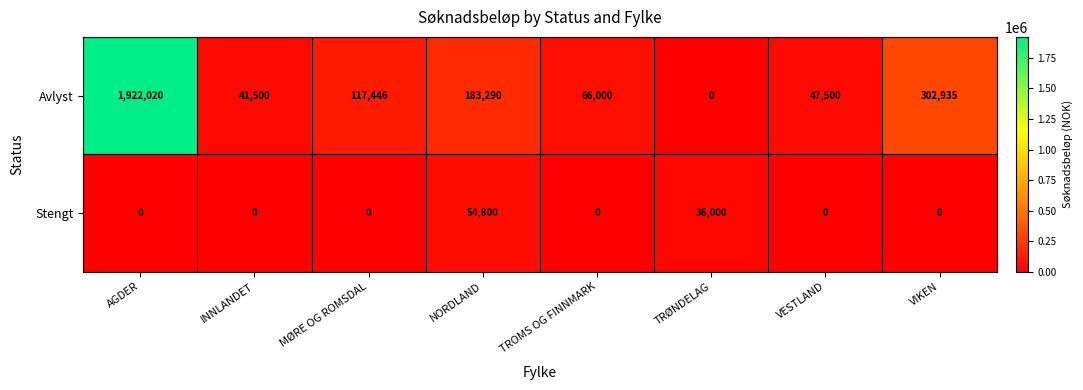

How many values in the Stengt series exceed 0?

2